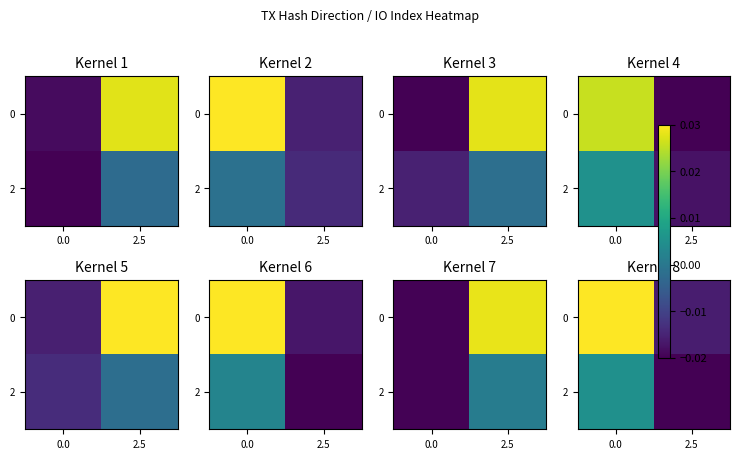

How many data points in row_0 are above 0?

1